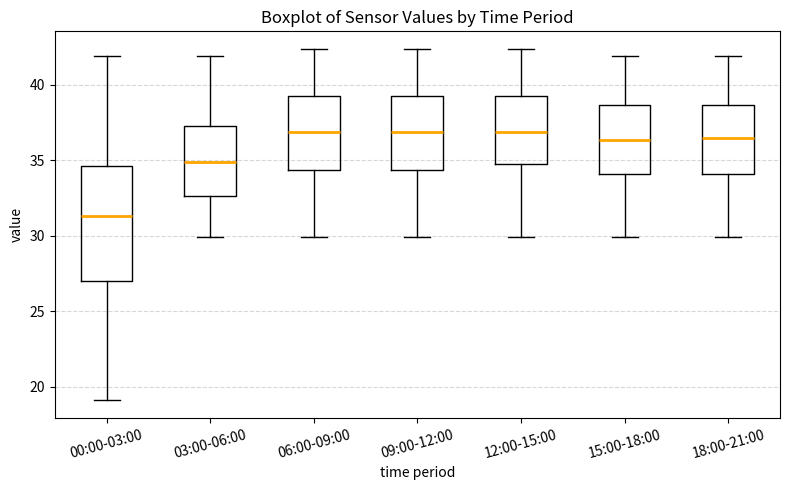

Comparing the boxes themselves (not the whiskers), which one is the tallest?

00:00-03:00